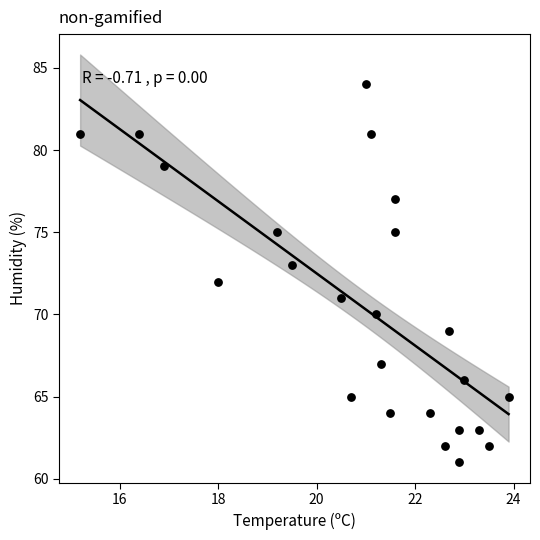

What is the range of Y values (max minus min)?

23